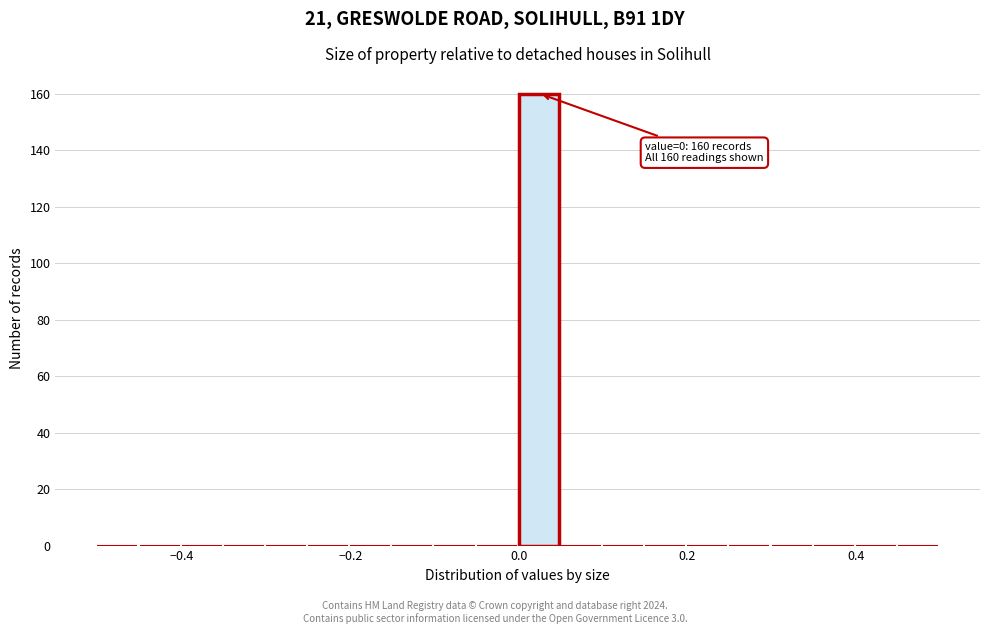

Around what value on the x-axis is the tallest bar? Give the approximate position of its centre, as read against the axis.

0.02